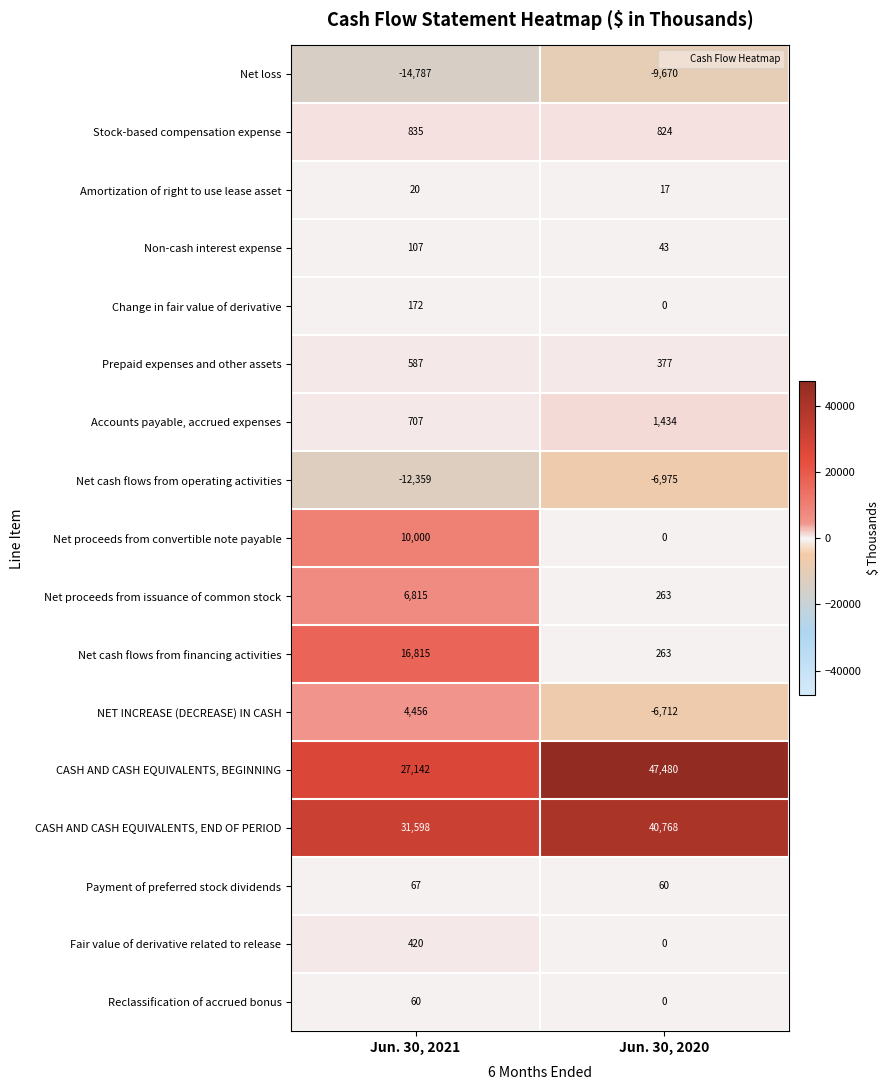

Rank the series by their maximum value, from lowest to highest.

Net loss, Net cash flows from operating activities, Amortization of right to use lease asset, Reclassification of accrued bonus, Payment of preferred stock dividends, Non-cash interest expense, Change in fair value of derivative, Fair value of derivative related to release, Prepaid expenses and other assets, Stock-based compensation expense, Accounts payable, accrued expenses, NET INCREASE (DECREASE) IN CASH, Net proceeds from issuance of common stock, Net proceeds from convertible note payable, Net cash flows from financing activities, CASH AND CASH EQUIVALENTS, END OF PERIOD, CASH AND CASH EQUIVALENTS, BEGINNING